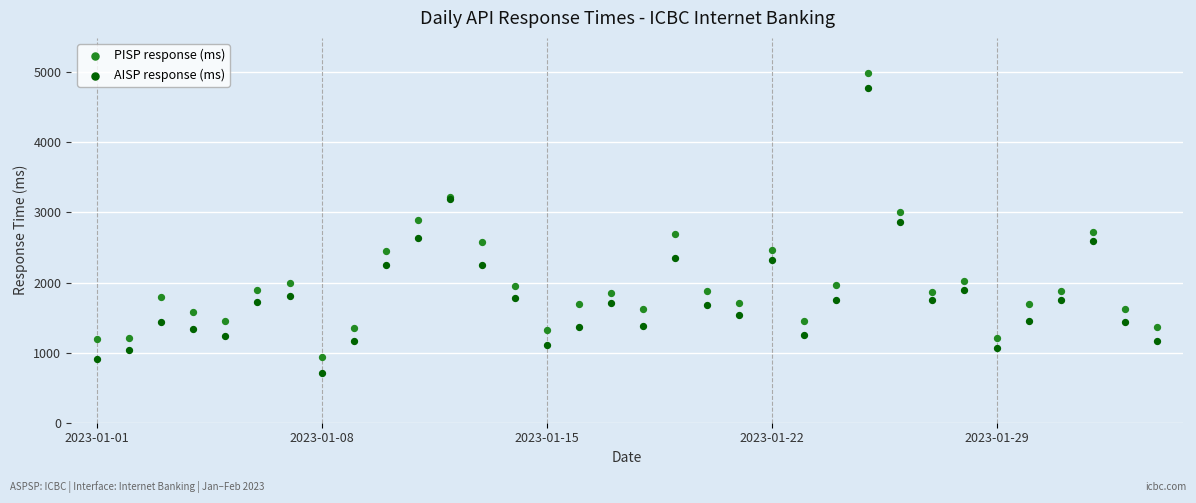

Which series has the widest spread of Y values?

AISP response (ms)